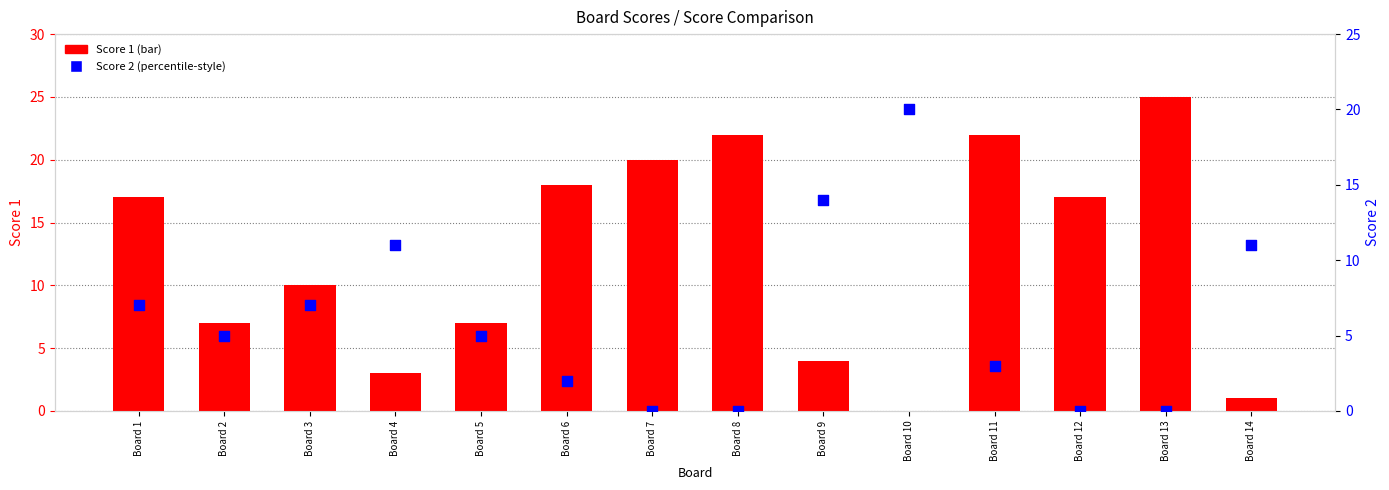

Is the value of Score 2 at Board 9 greater than the value of Score 1 at Board 2?

Yes